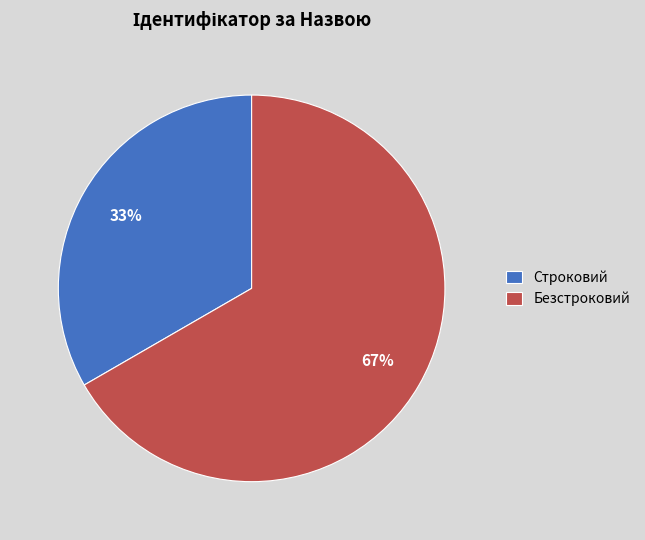

Which slice is the largest?

Безстроковий